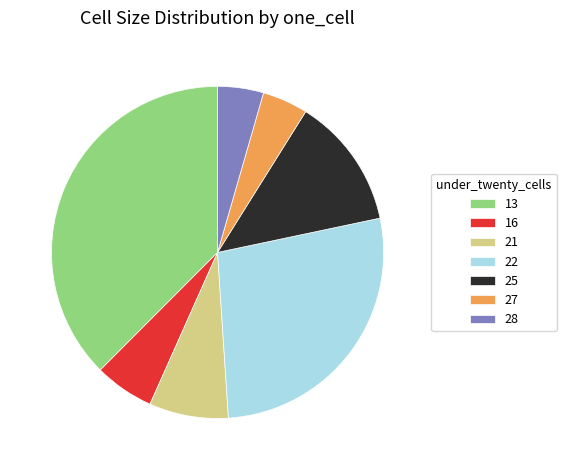

Is it true that 13 is 25% of the pie?

False